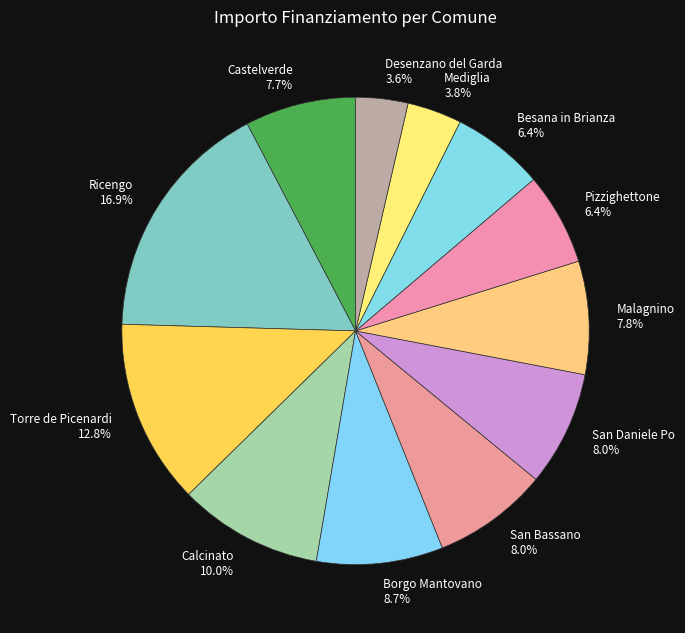

Is it true that Calcinato is 1% of the pie?

False